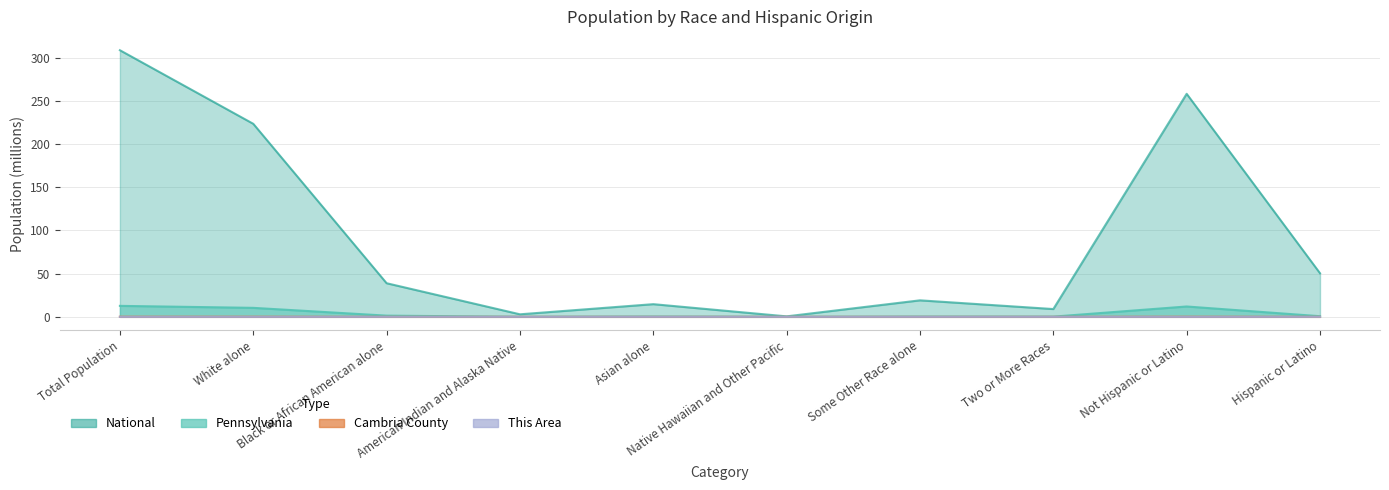

What position from the left is Not Hispanic or Latino?

9